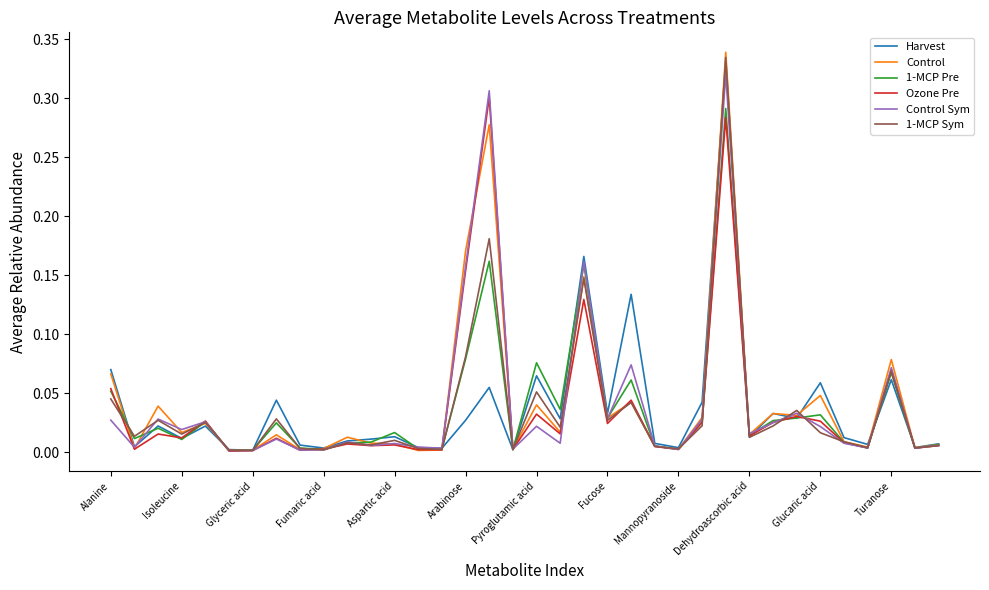

What is the sum of all Control Sym values?

1.5